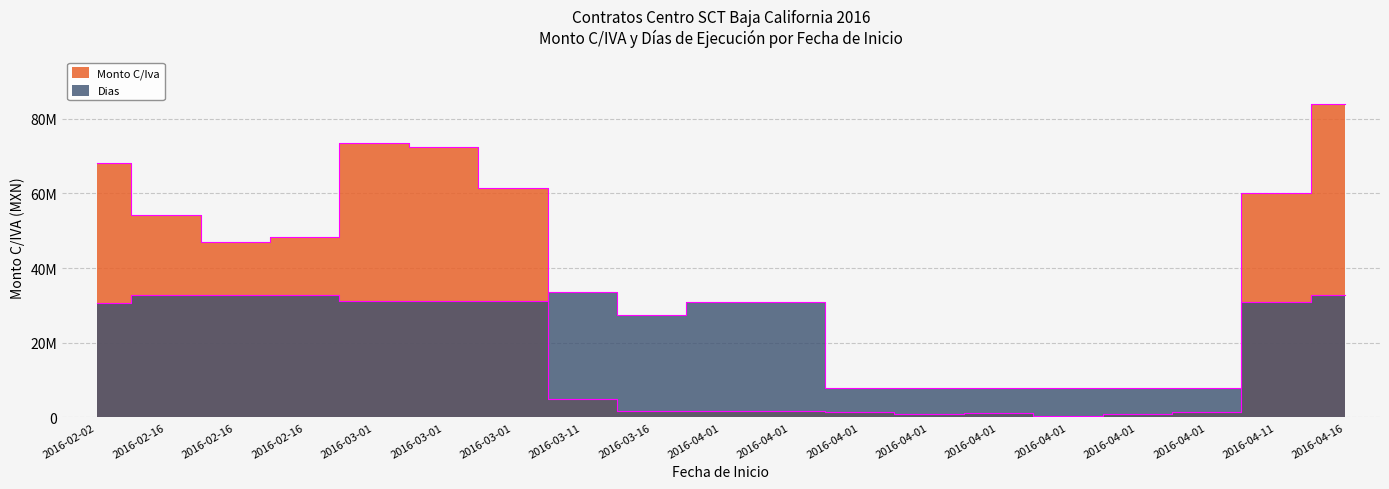

Reading left to right, transcribe all the data shown in this chart.

Monto C/Iva: 68161975.1	54204259.4	46893862.0	48340325.9	73379689.1	72387839.7	61429837.5	4998243.9	1698509.1	1649916.5	1749786.6	1418699.0	938877.6	1109173.6	419579.8	958782.5	1311215.7	59993026.7	83934144.8
Dias: 30659717.8	32813499.6	32813499.6	32813499.6	31039797.0	31039797.0	31039797.0	33573657.9	27492391.6	30913103.9	30913103.9	7728276.0	7728276.0	7728276.0	7728276.0	7728276.0	7728276.0	30913103.9	32686806.6